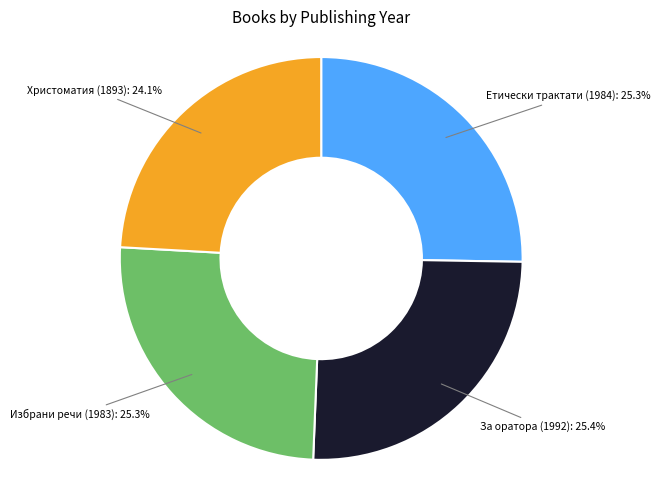

To the nearest percent, what is the difference between the largest and smallest slice percentages?

1%